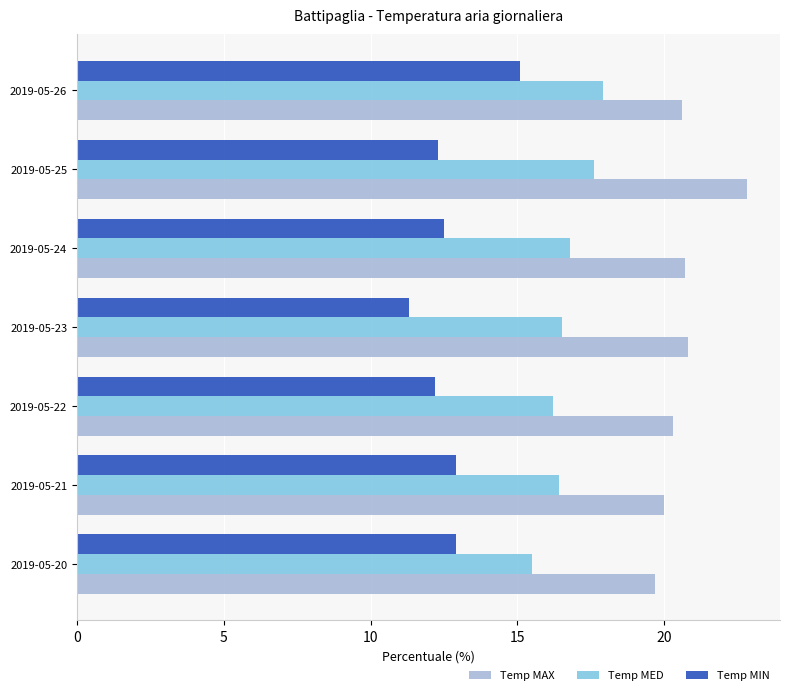

What is the difference between the maximum and second lowest values in the Temp MED series?

1.7